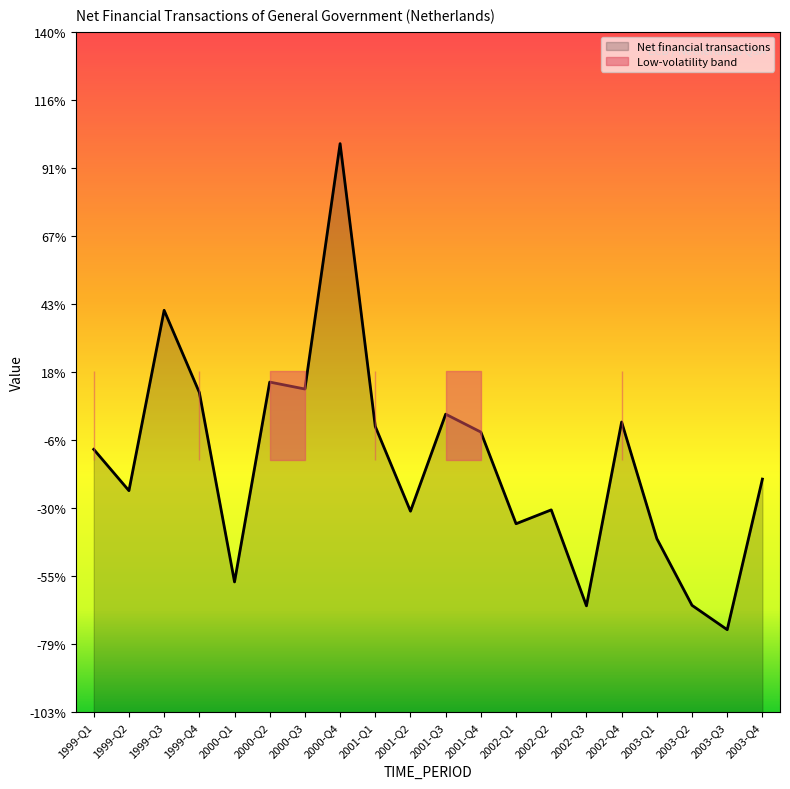

The value at 2001-Q1 is -129. True or false?

False